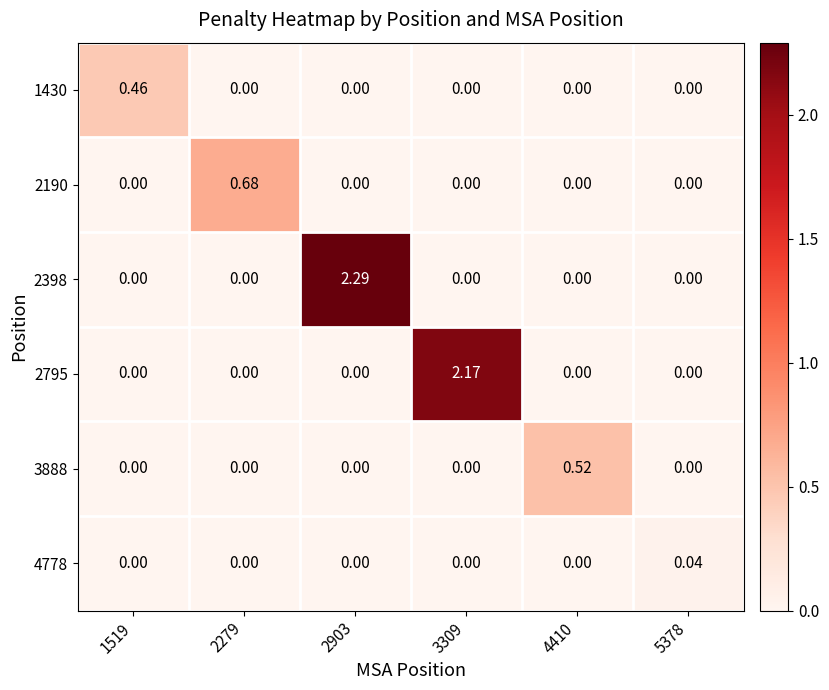

Which has a higher value, 3309 or 5378?

3309